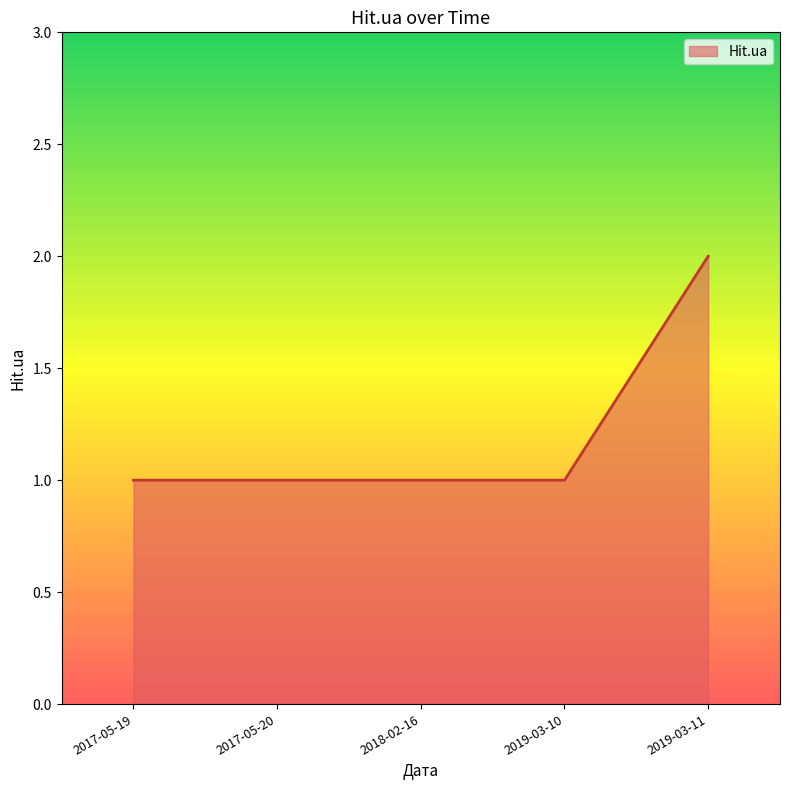

Read the value at 2019-03-11.

2